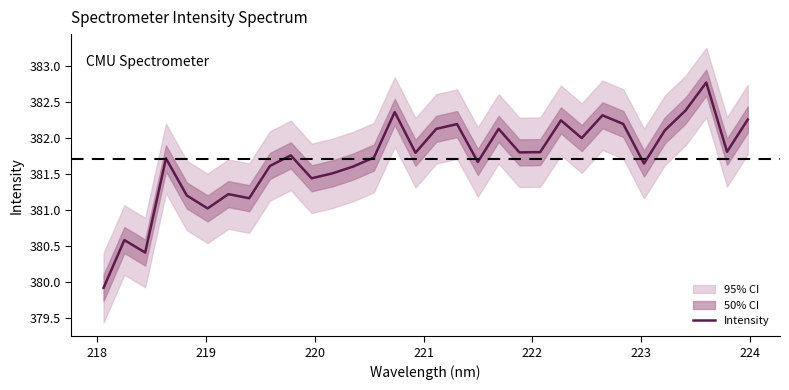

What is the value of the 14th point from the left?

381.7